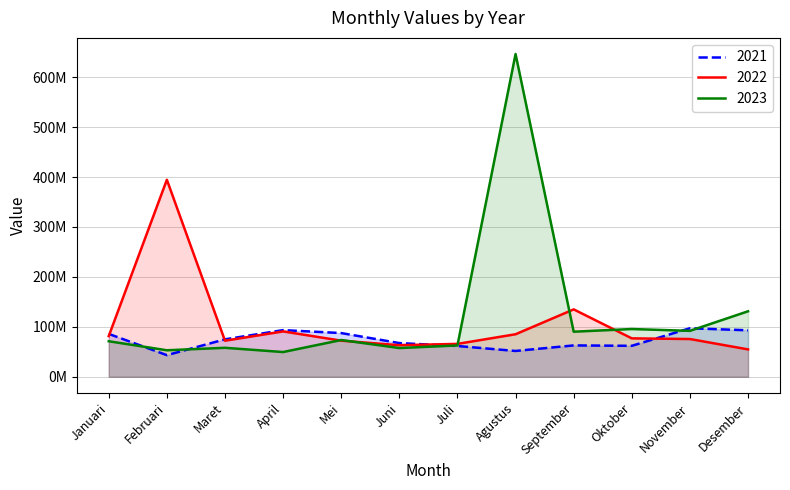

List the series in order of their overall mean, highest first.

2023, 2022, 2021